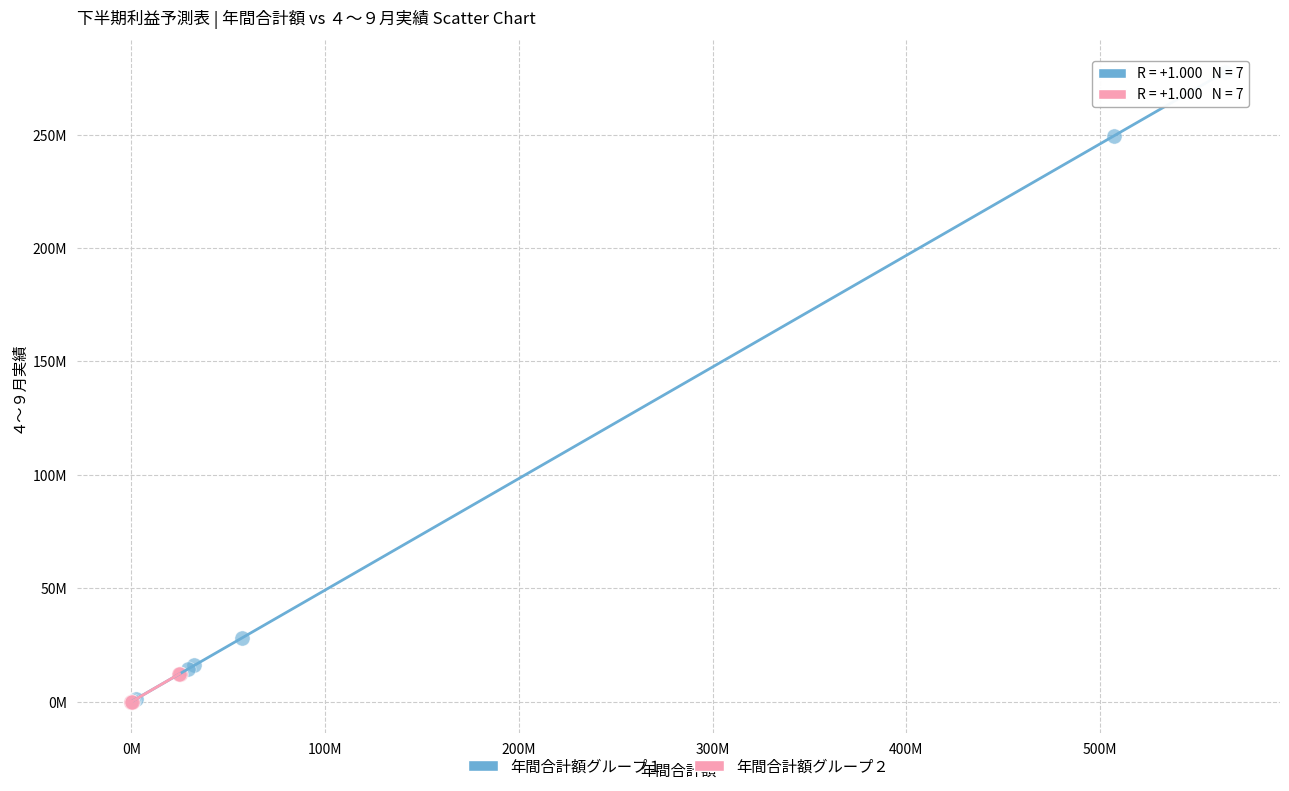

What are all the series names shown in the legend?

年間合計額グループ１, 年間合計額グループ２